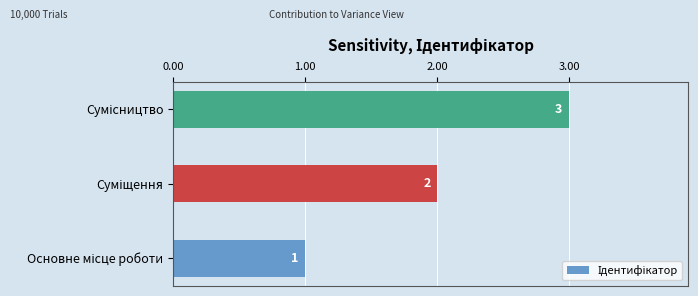

What is the sum of all values?

6